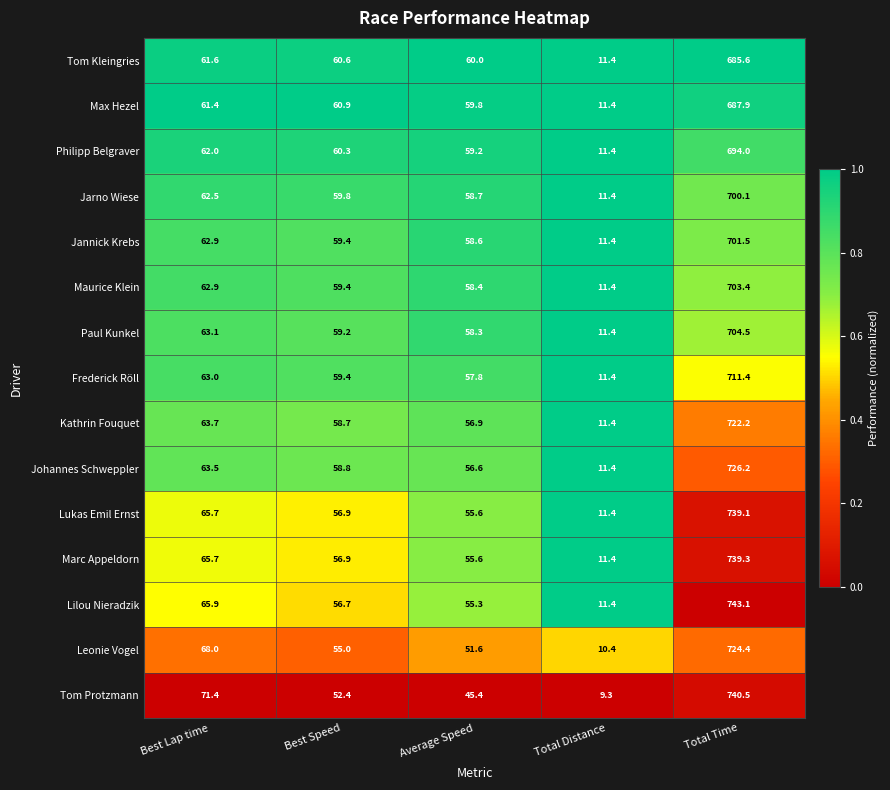

What is the minimum value for Tom Protzmann?

9.3